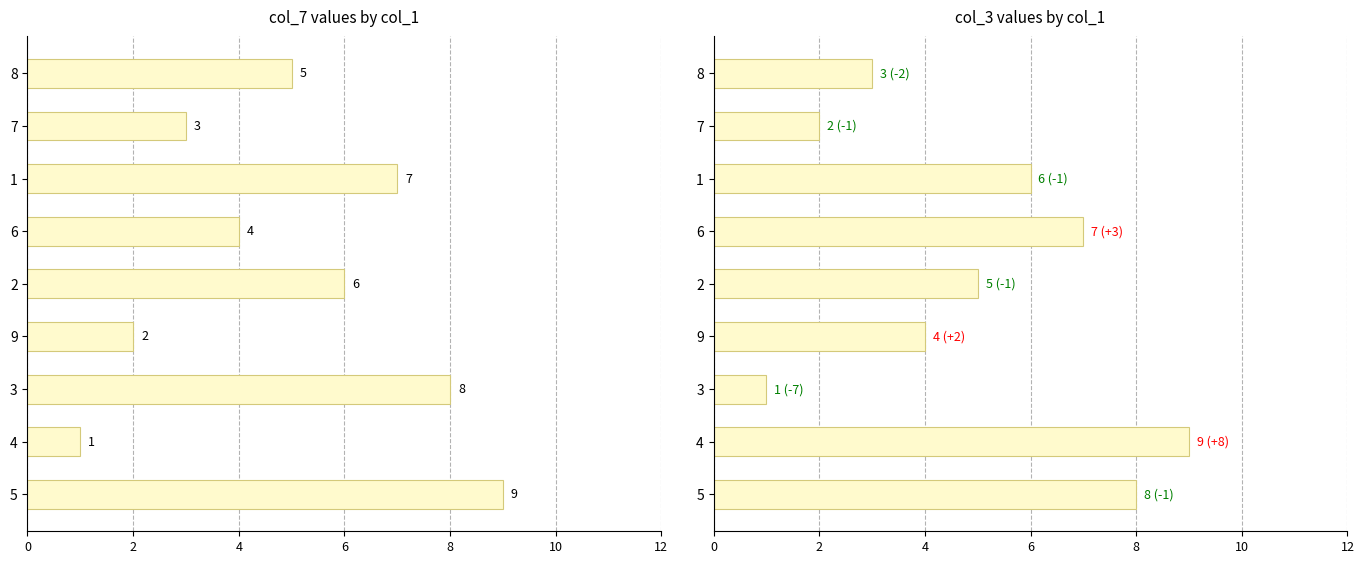

What is the total value across all series at 7?

5